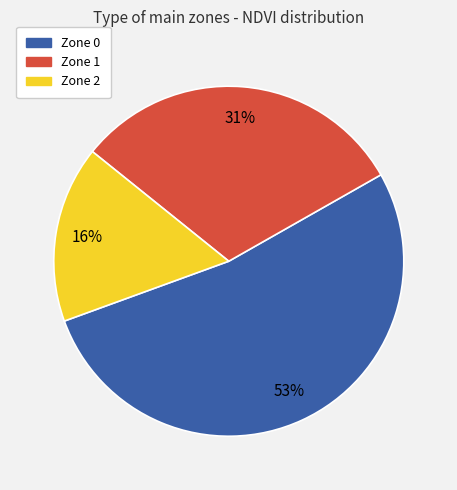

Do Zone 2 and Zone 1 together represent more than half of the pie?

No